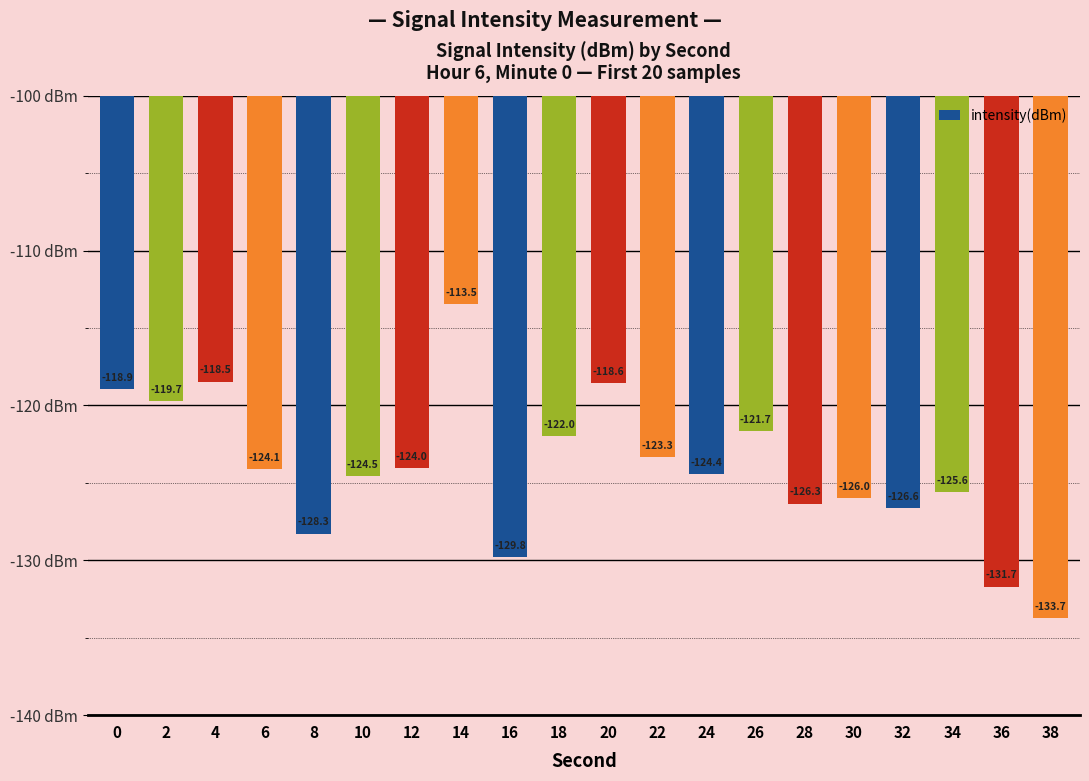

What is the change in value from 0 to 18?

-3.1